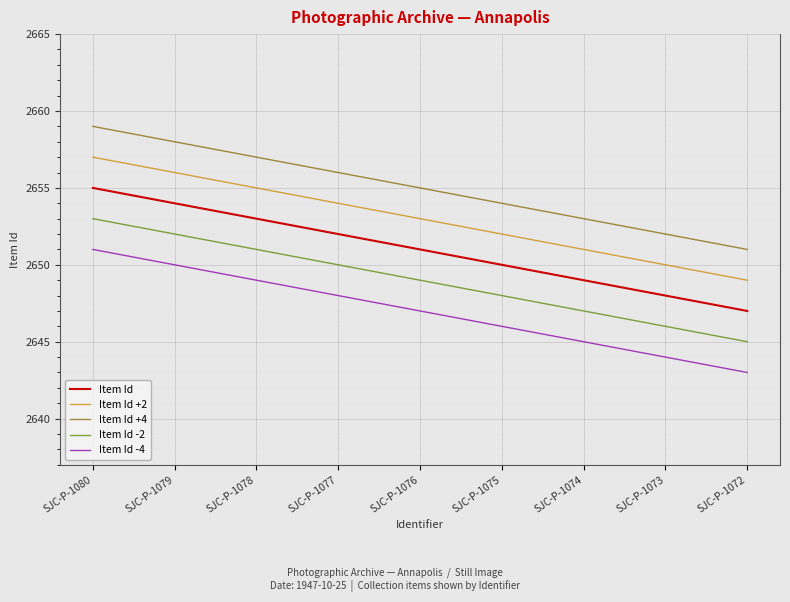

What value does the Item Id series have at SJC-P-1078?

2653